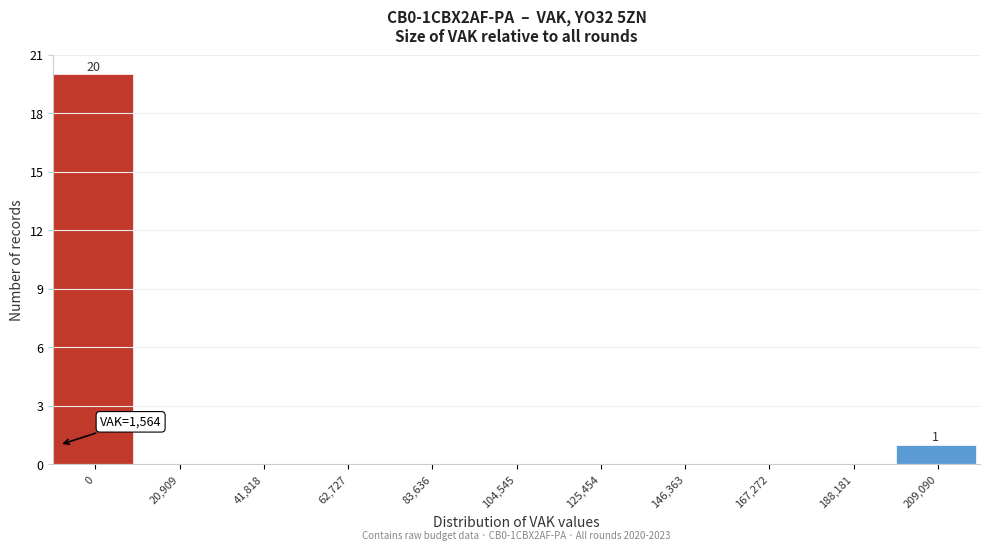

Reading left to right, what are all the values shown in this chart?

0=20	20,909=0	41,818=0	62,727=0	83,636=0	104,545=0	125,454=0	146,363=0	167,272=0	188,181=0	209,090=1